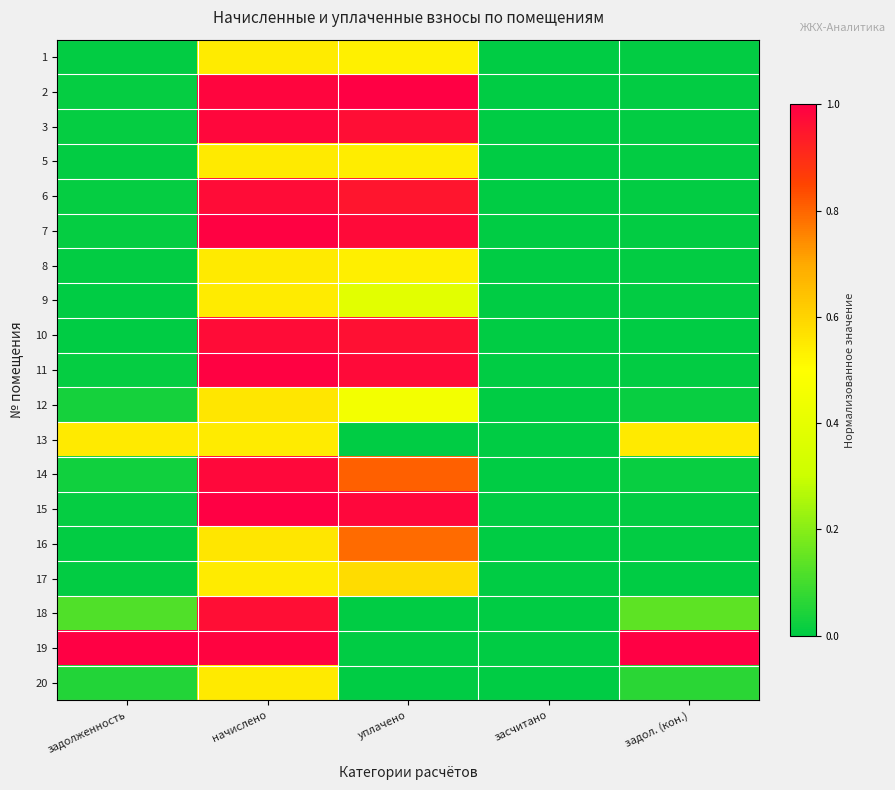

Rank the series by their maximum value, from highest to lowest.

2, 15, 19, 11, 7, 3, 14, 10, 6, 18, 16, 17, 12, 5, 20, 13, 8, 9, 1